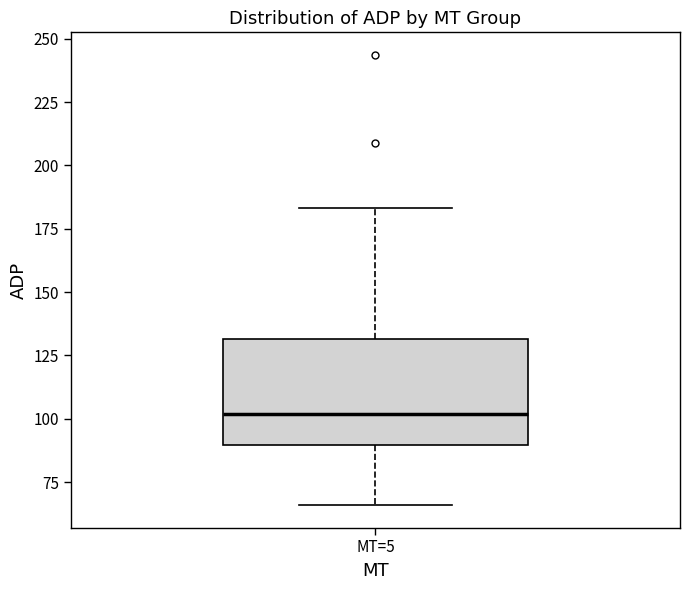

Where is the upper edge of the box for MT=5 on the y-axis? The values are not printed on the chart, so give them approximately, as read against the axis.

130